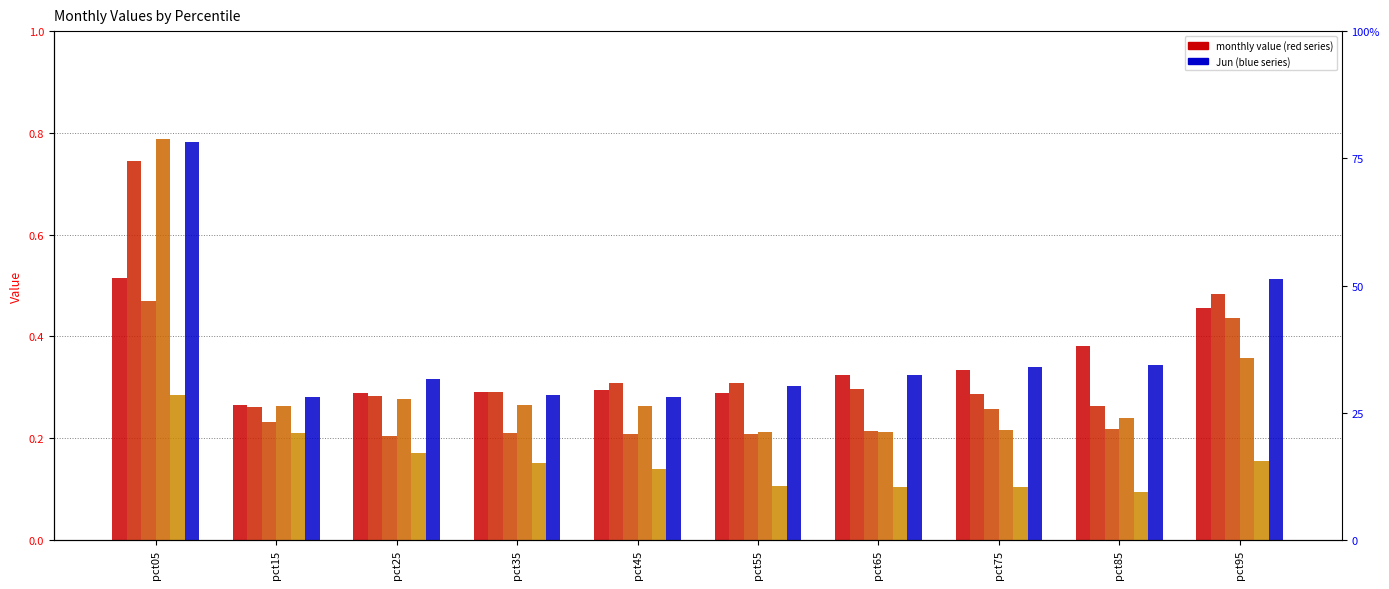

Which series has the largest total across all categories?

Jun